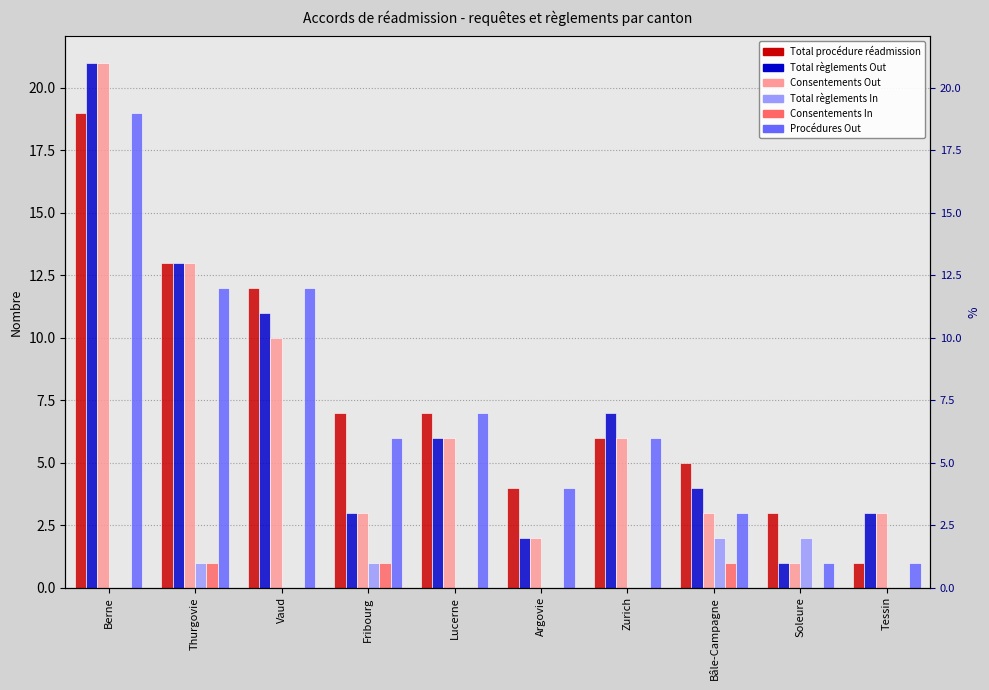

Which category has the lowest value in the Consentements In series?

Berne